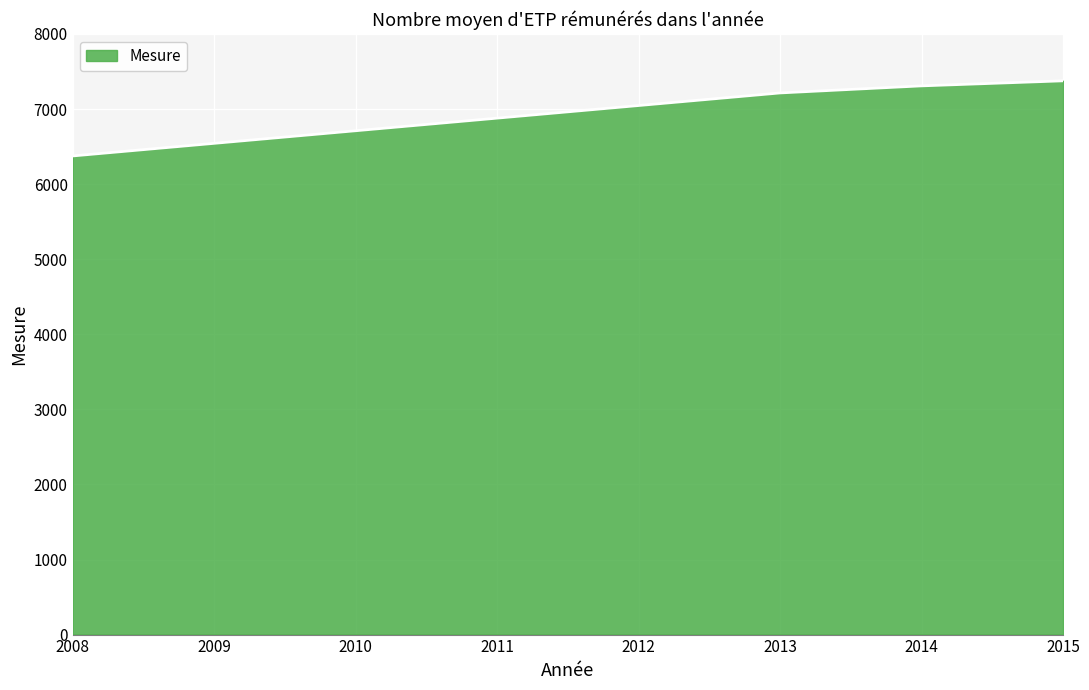

Count the number of values greater than 7309.

2